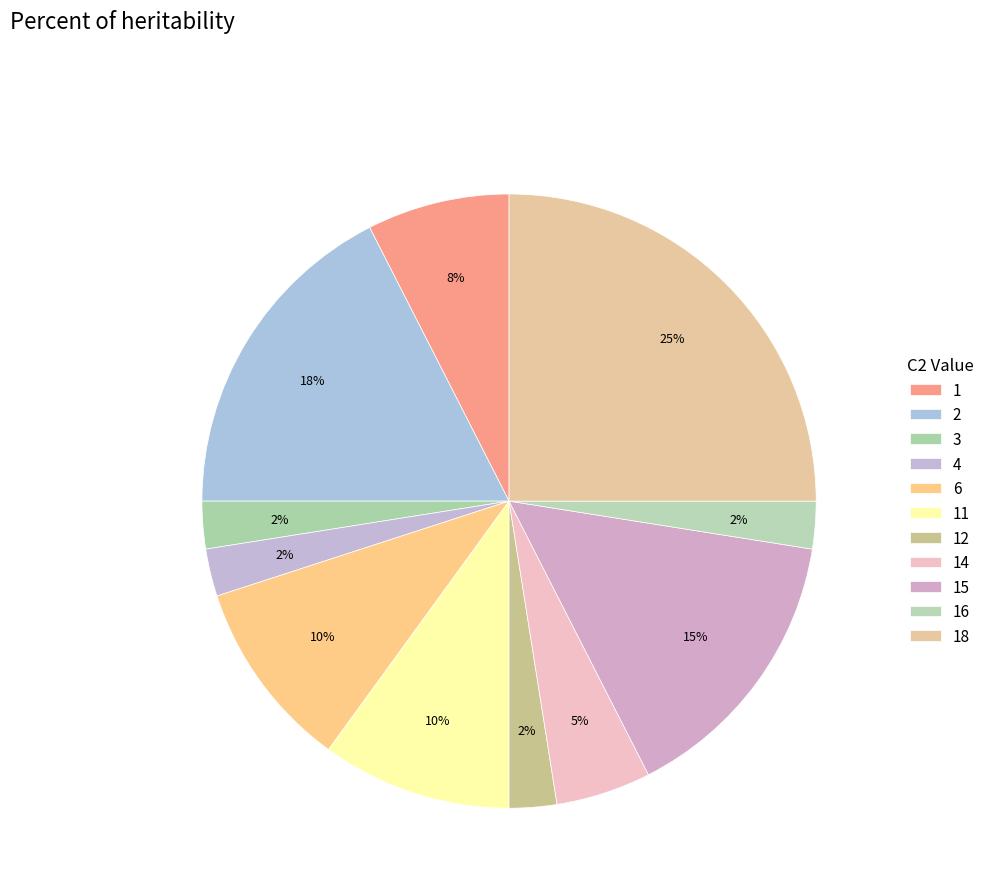

Which slice is the smallest?

12